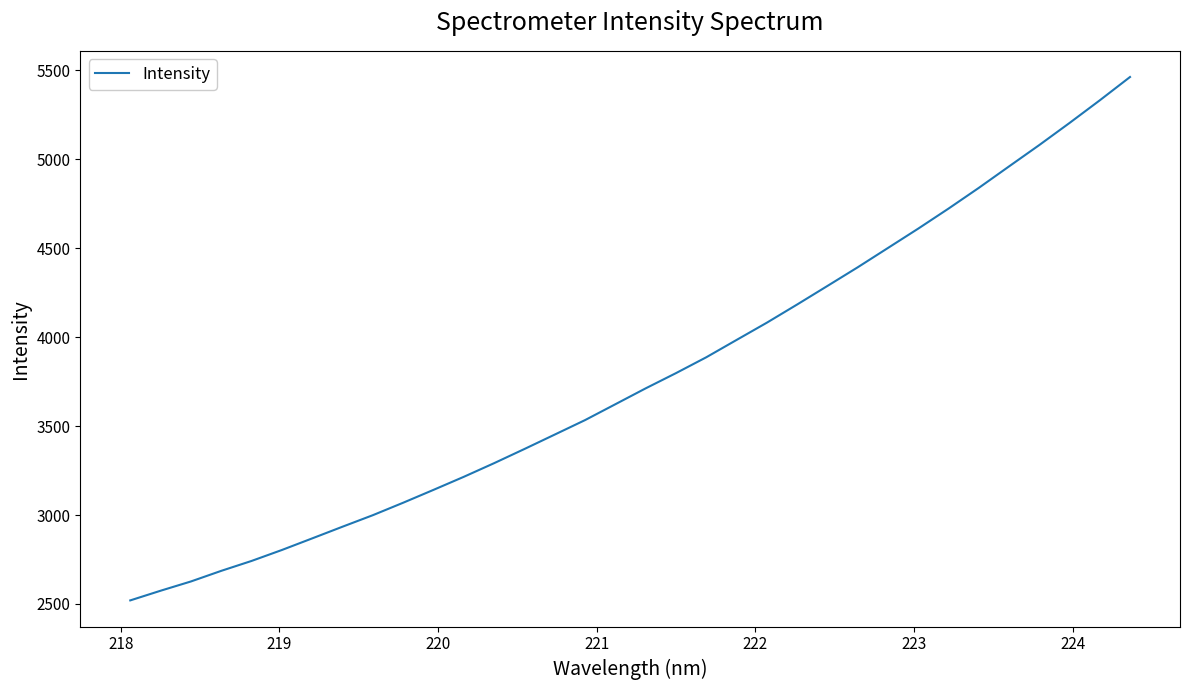

What is the difference between the maximum and minimum values?

2943.2